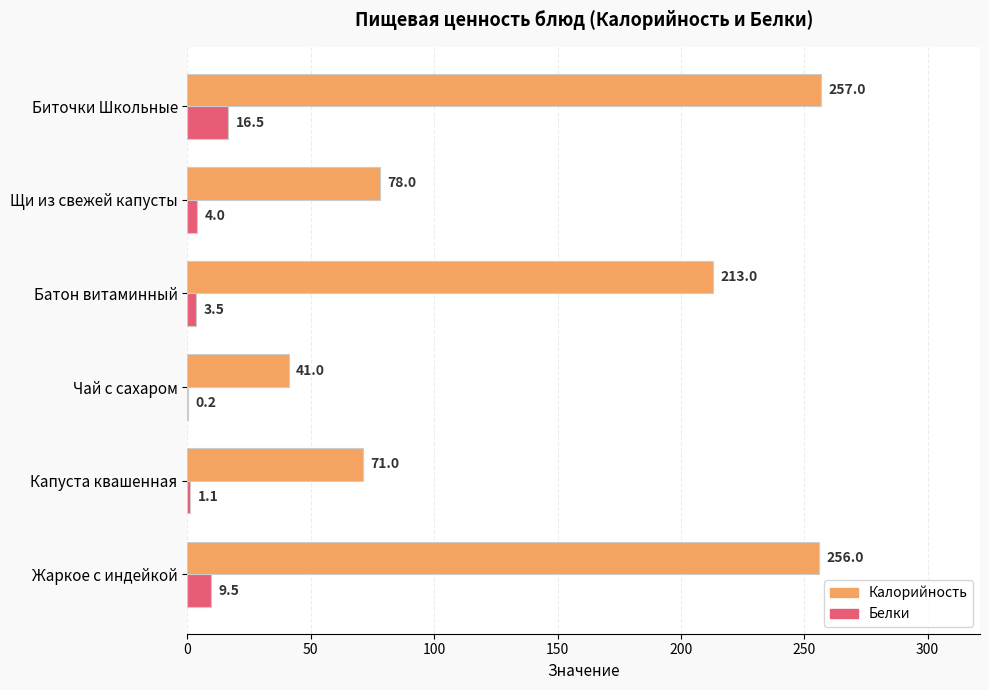

What is the maximum value for Белки?

16.5